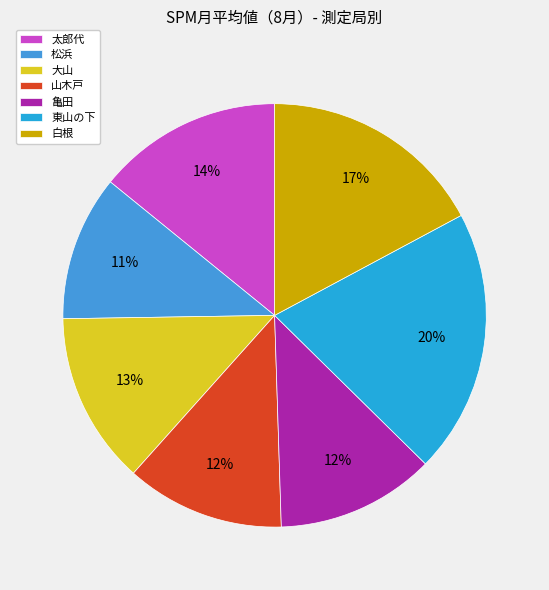

What is the largest slice in the pie chart?

東山の下